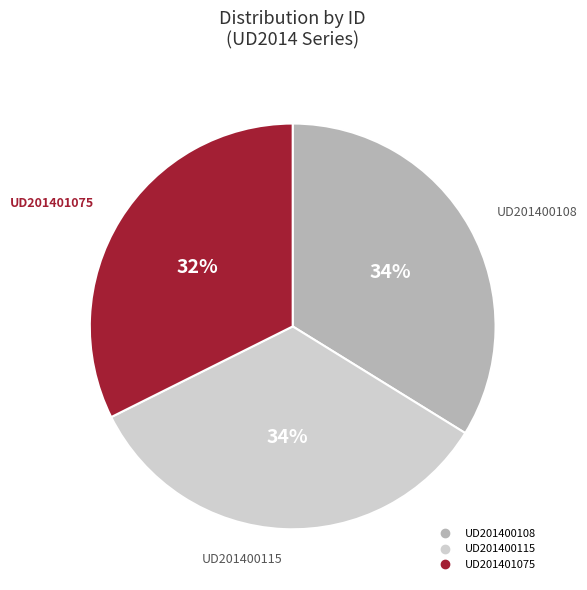

What is the smallest slice in the pie chart?

UD201401075